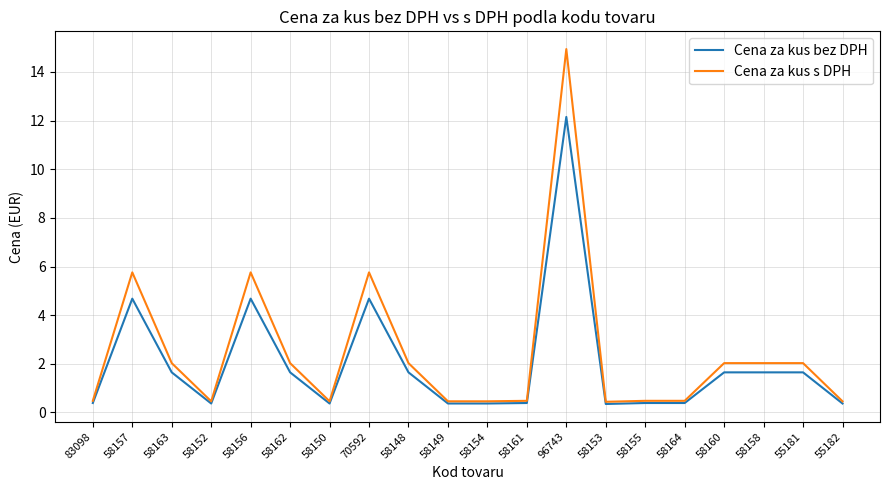

Is the value of Cena za kus s DPH at 58152 greater than the value of Cena za kus bez DPH at 58160?

No